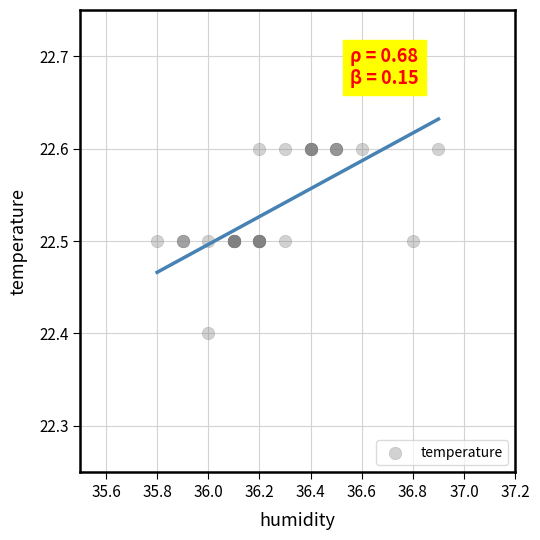

What Y value in the scatter plot is closest to 22?

22.4